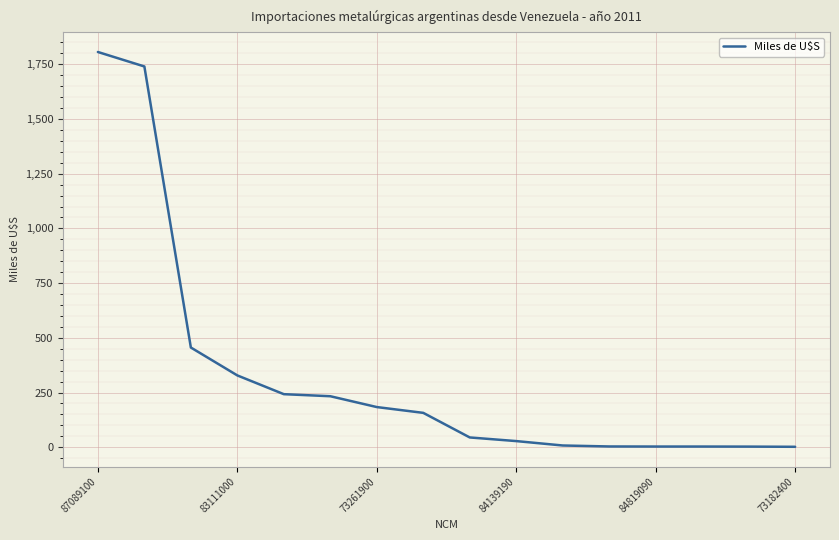

What is the greatest value displayed?

1806.4